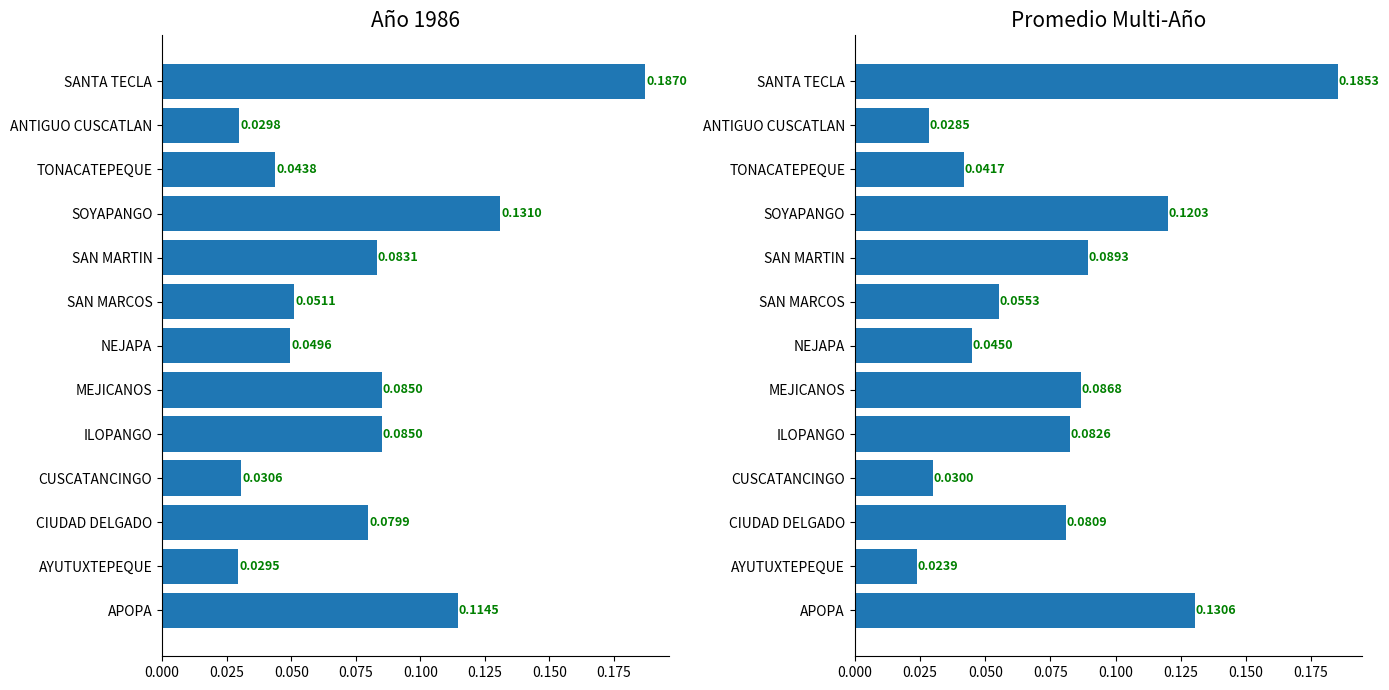

What is the average value of the Año 1986 Total series?

0.1